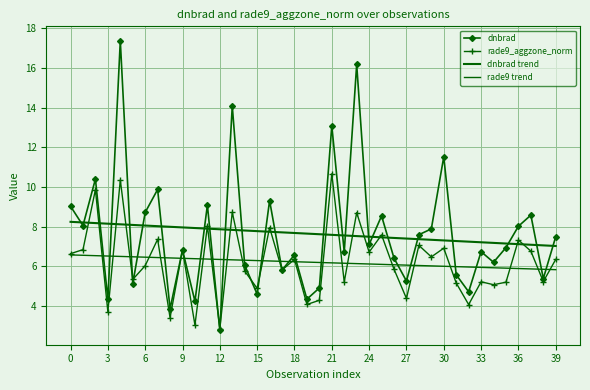

What is the difference between the second highest and second lowest values in the dnbrad series?

12.3